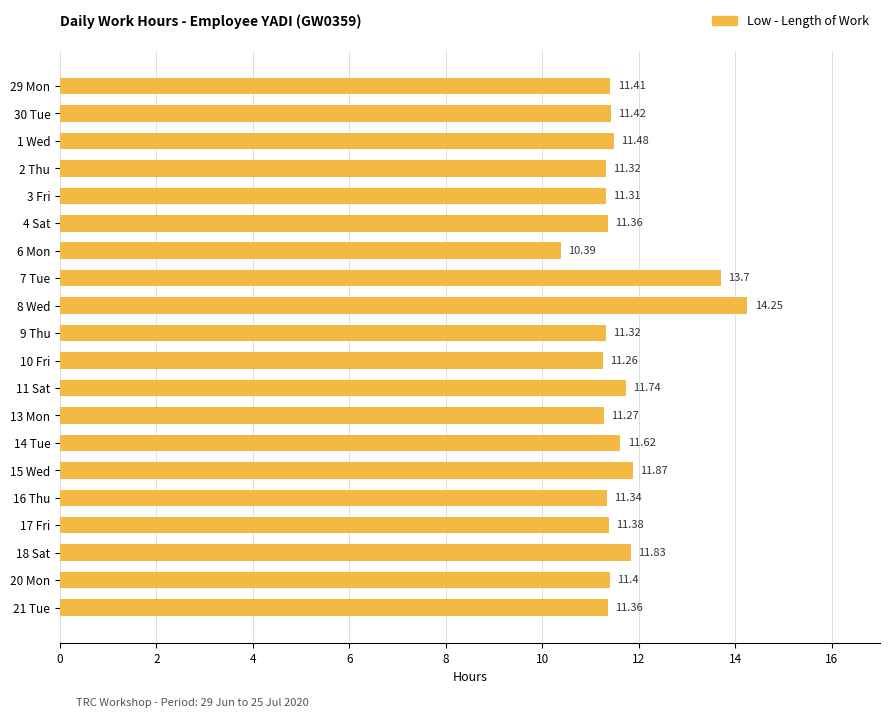

What is the difference between the maximum and second lowest values?

3.0